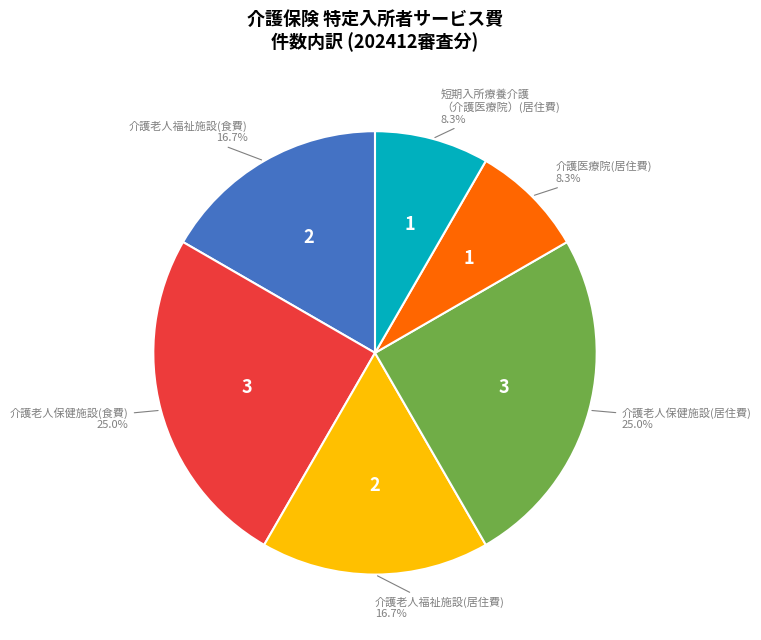

Is there any slice that represents more than half of the pie?

No